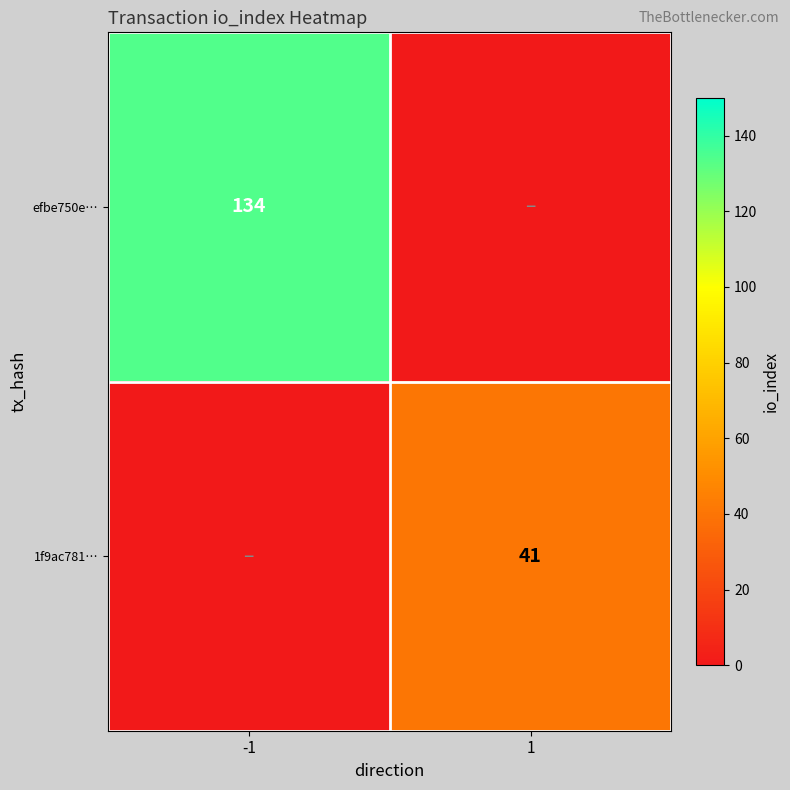

At which category does the chart reach its minimum across all series?

1